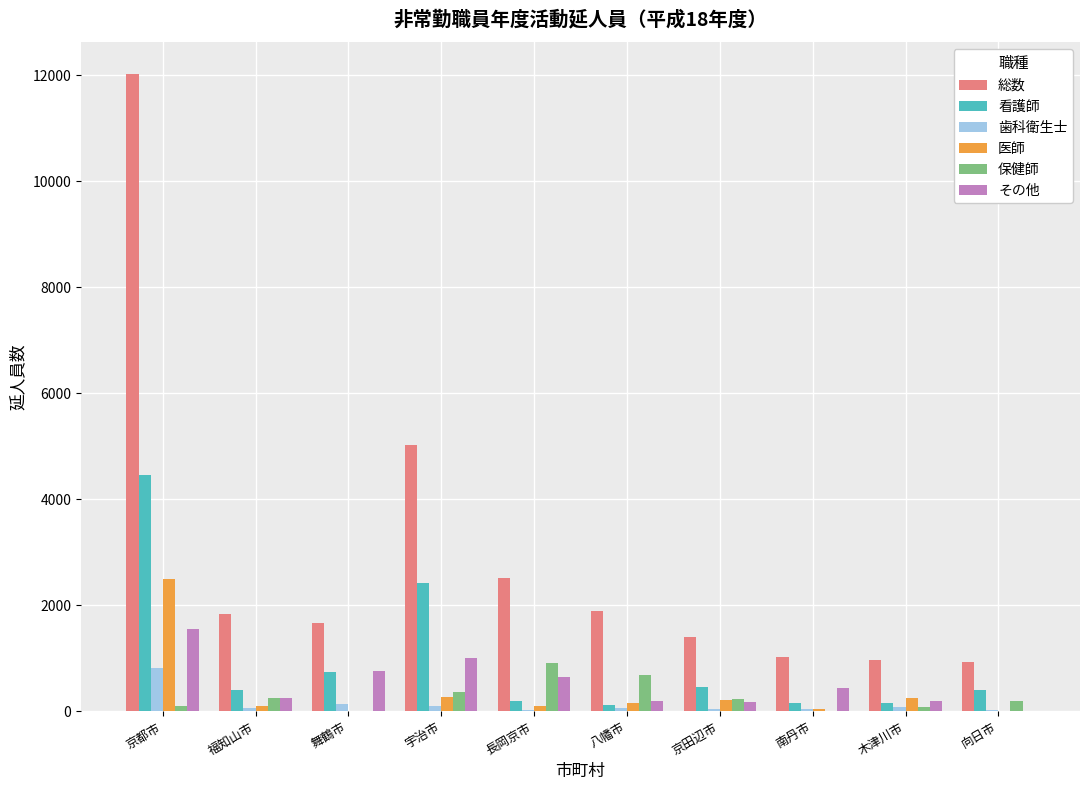

Between 宇治市 and 八幡市, which series saw the biggest shift?

総数